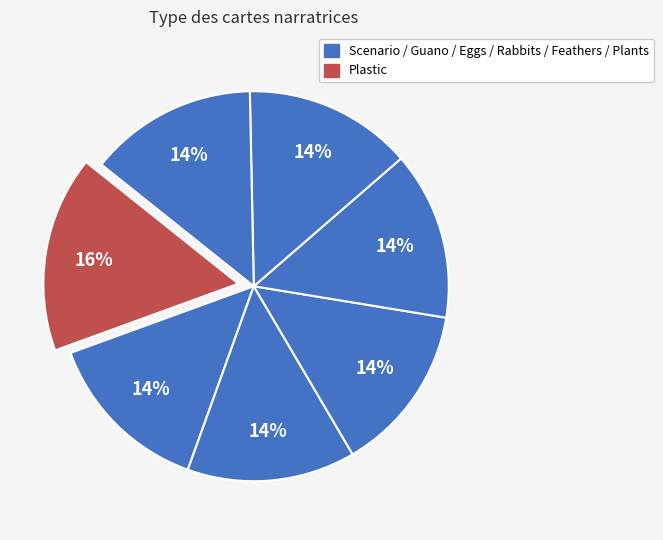

What is the largest slice in the pie chart?

Plastic